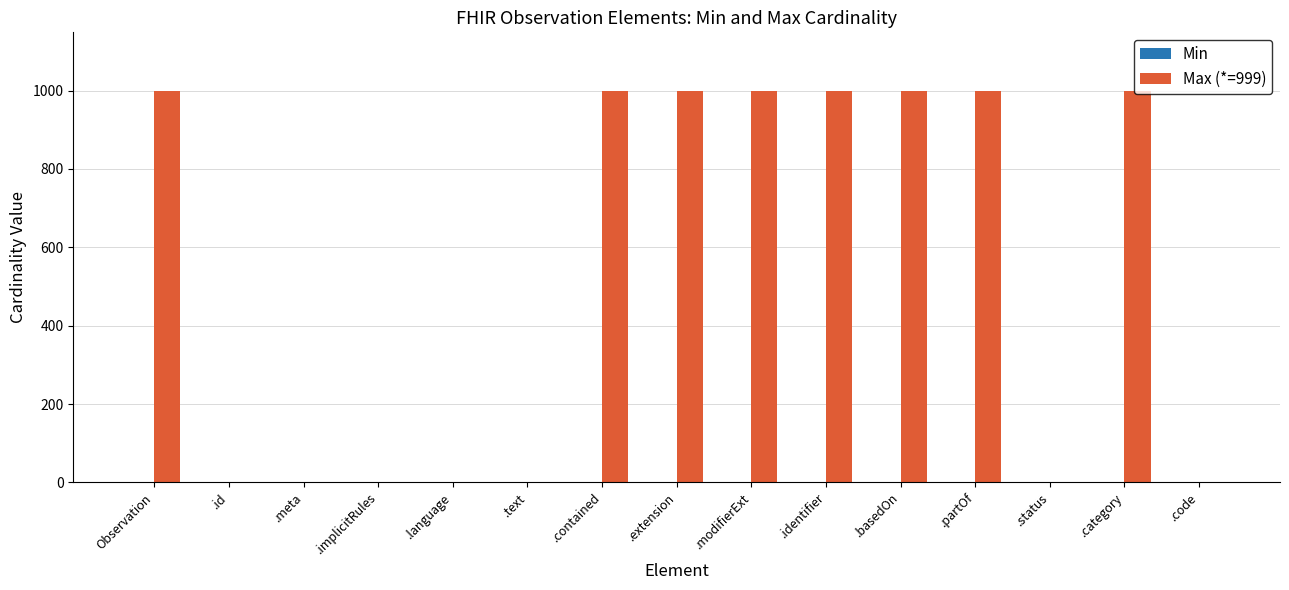

The value of Max (*=999) at .contained is 1523. True or false?

False